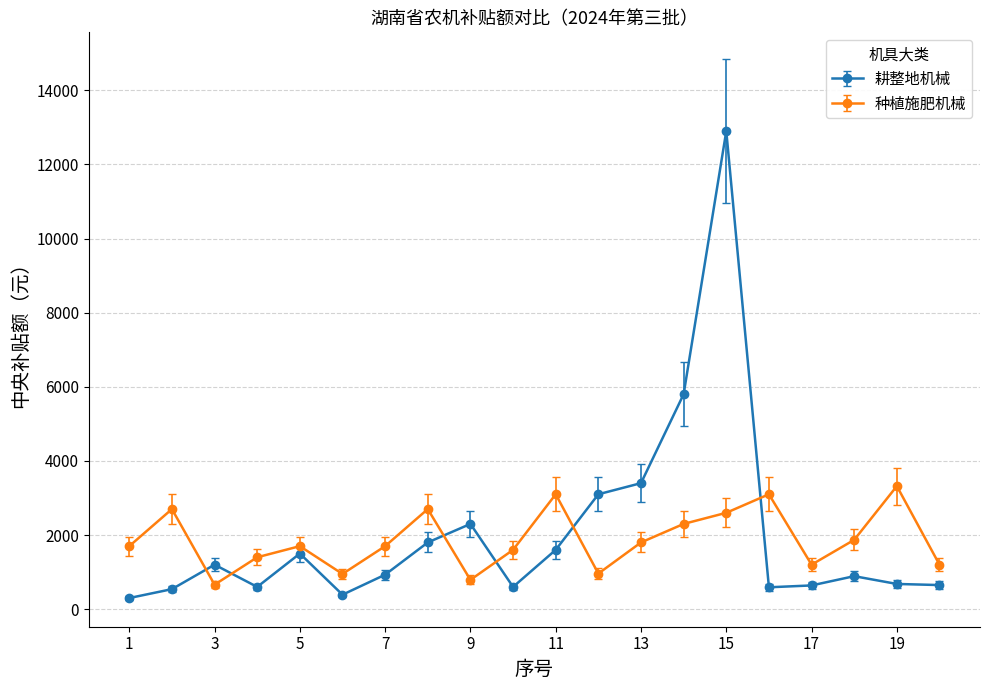

What is the value of the 耕整地机械 point at the 2nd from the left?

540